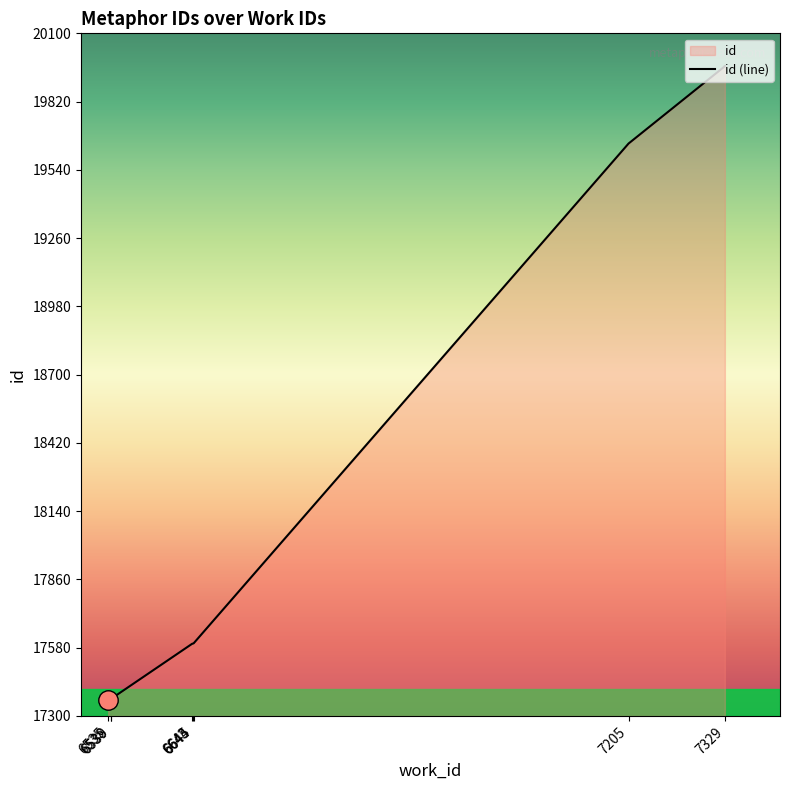

Which label corresponds to the smallest value in the chart?

6535